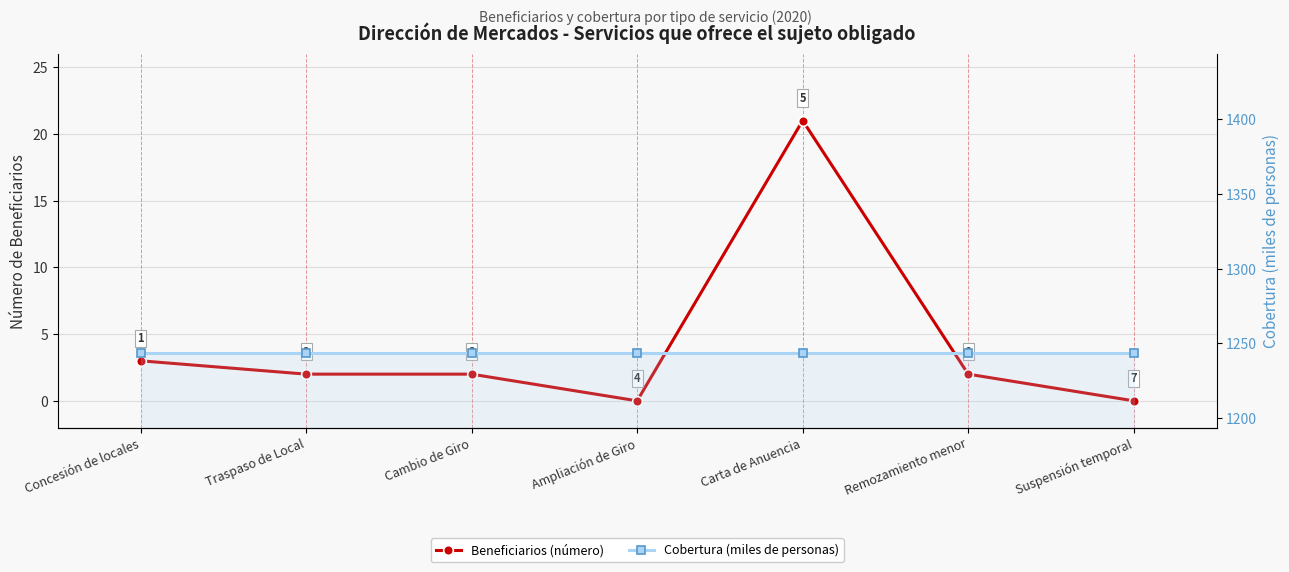

What is the highest value of the Beneficiarios (número) series?

21.0